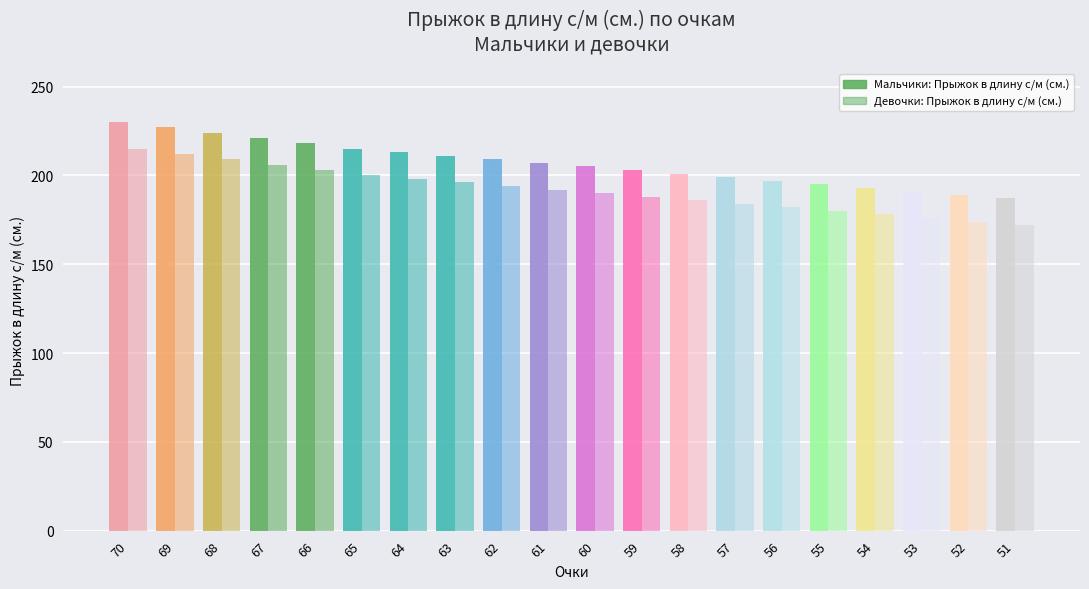

What is the sum of all Мальчики: Прыжок в длину с/м (см.) values?

4135